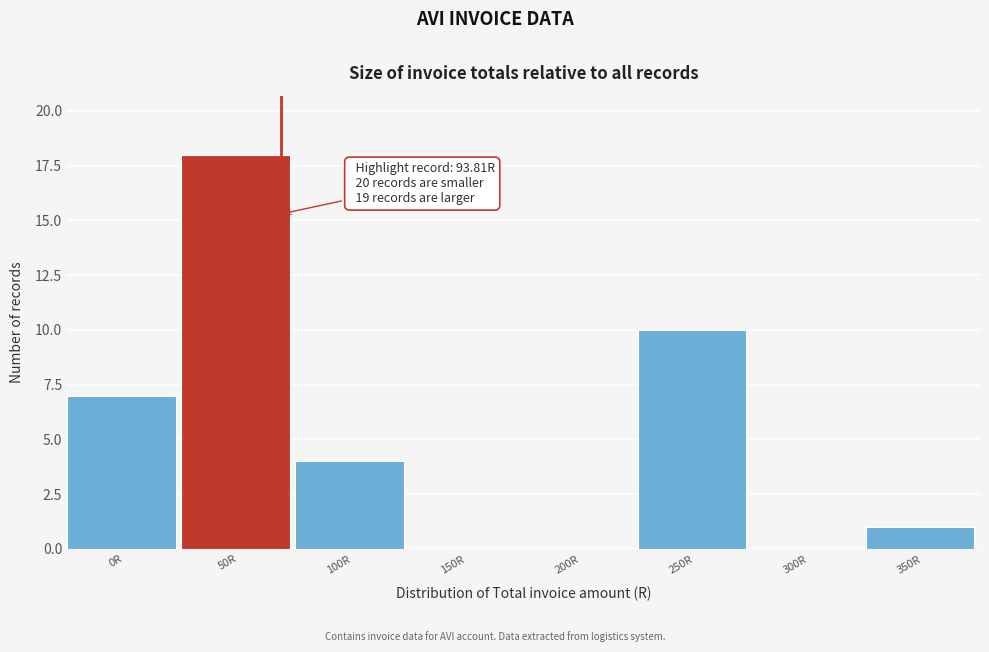

Reading left to right, transcribe all the data shown in this chart.

0R=7	50R=18	100R=4	150R=0	200R=0	250R=10	300R=0	350R=1